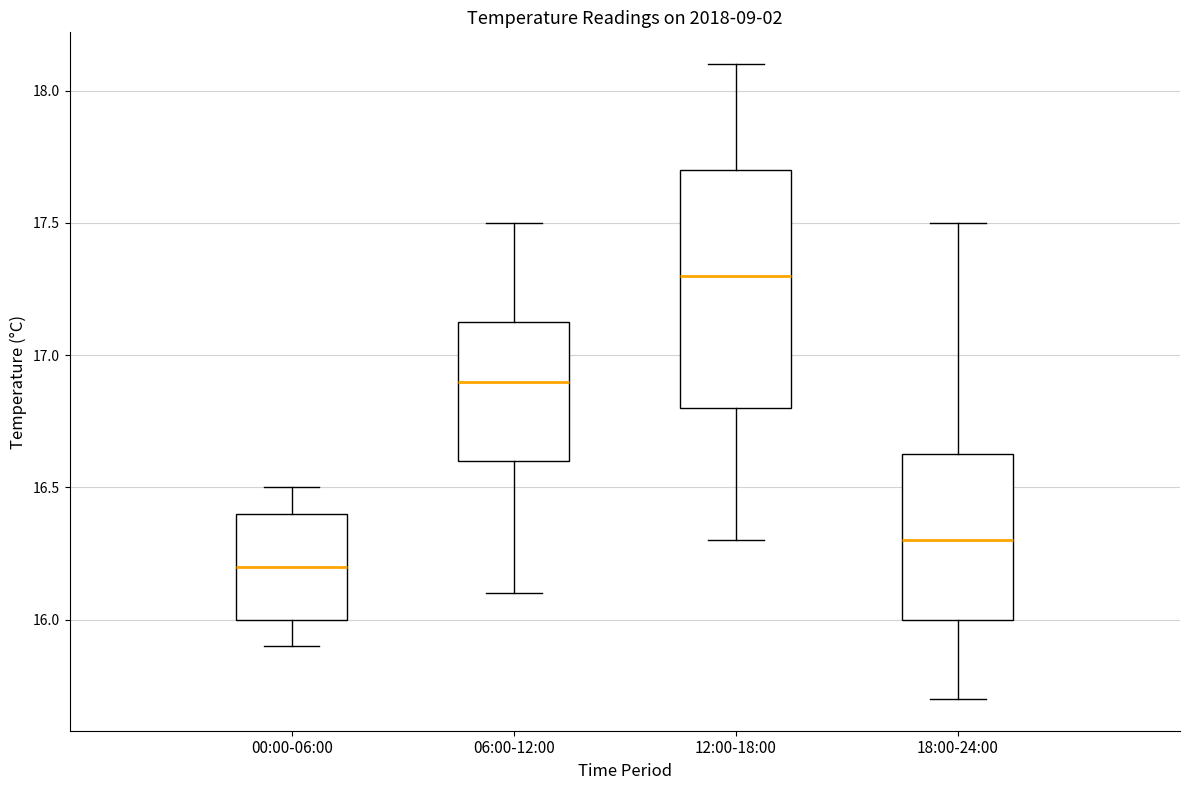

Comparing the boxes themselves (not the whiskers), which one is the tallest?

12:00-18:00